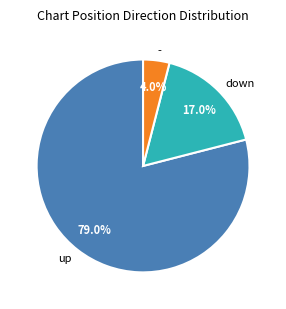

Combined, do - and up account for over 50%?

Yes